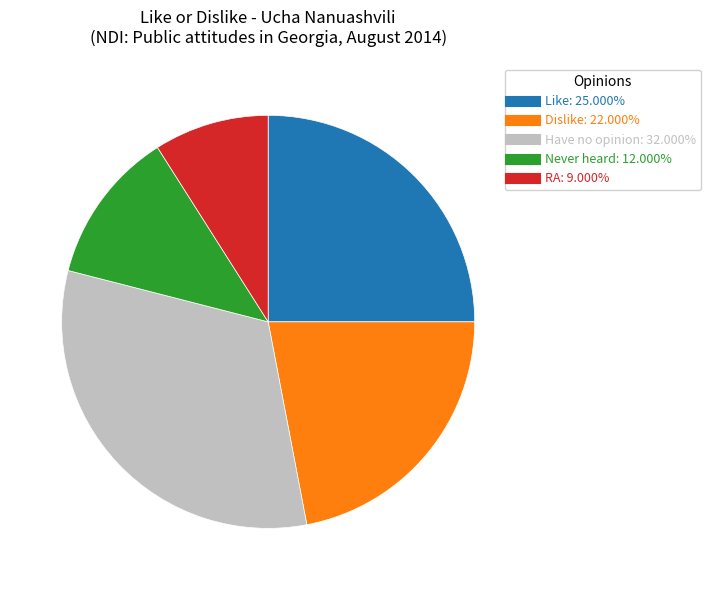

Is it true that Dislike is 7% of the pie?

False